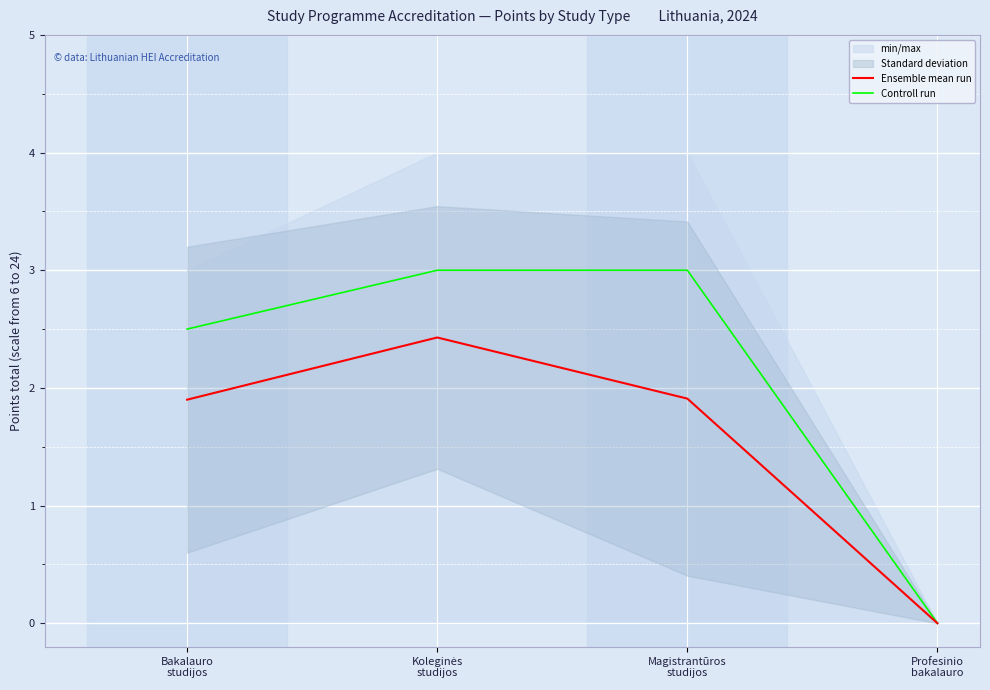

What position from the right is Koleginės
studijos?

3